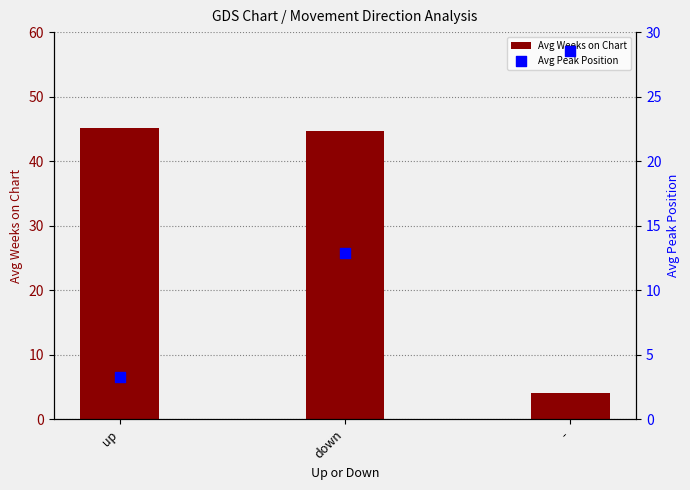

Which series has the largest total across all categories?

Avg Weeks on Chart